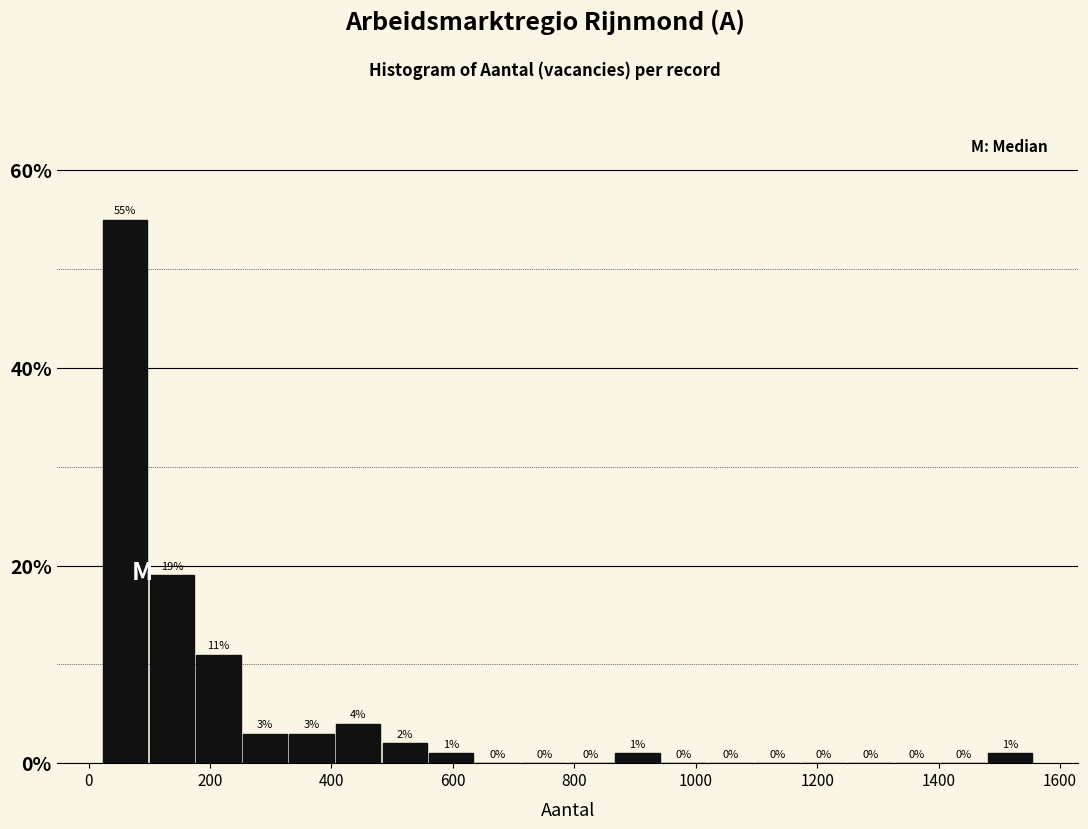

Around what value on the x-axis is the tallest bar? Give the approximate position of its centre, as read against the axis.

60